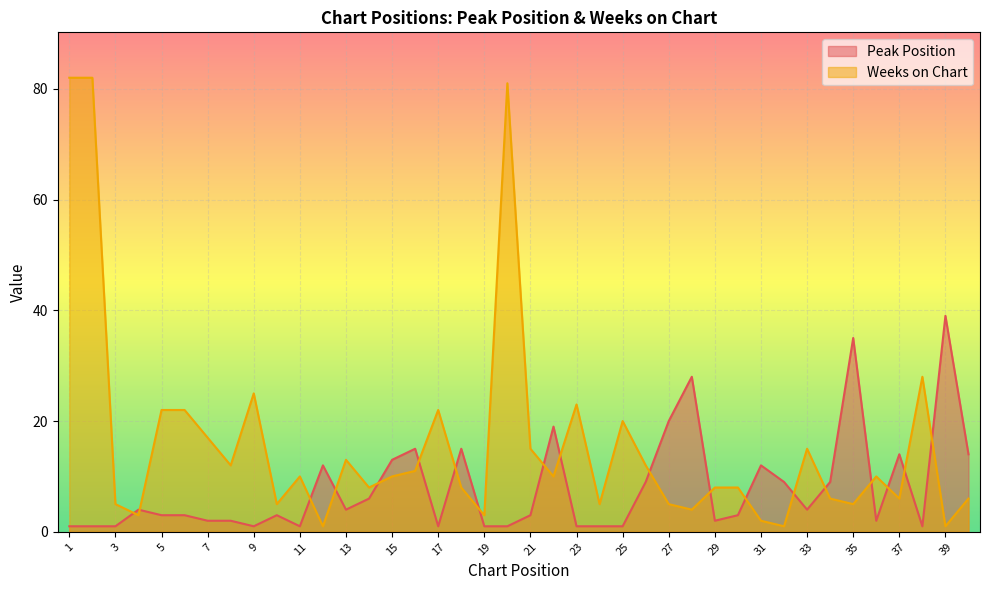

How many distinct data groups are displayed?

2